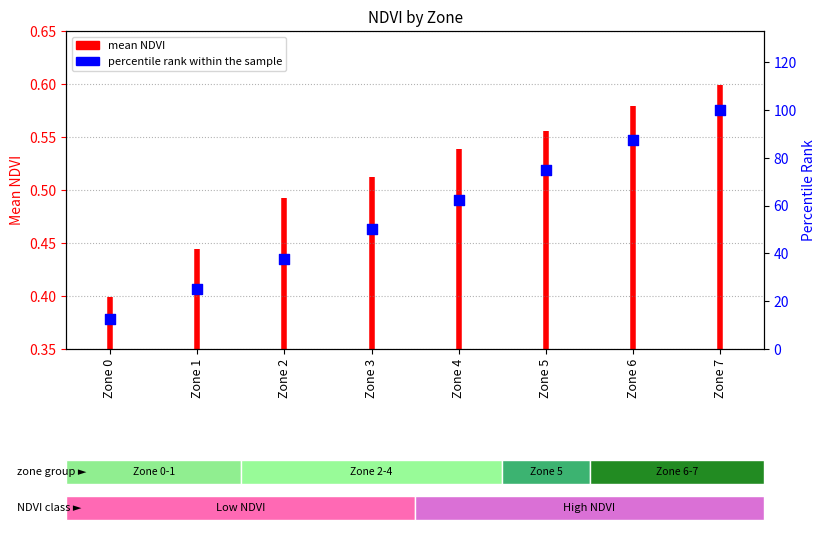

What is the change in value from Zone 1 to Zone 6?

+62.5